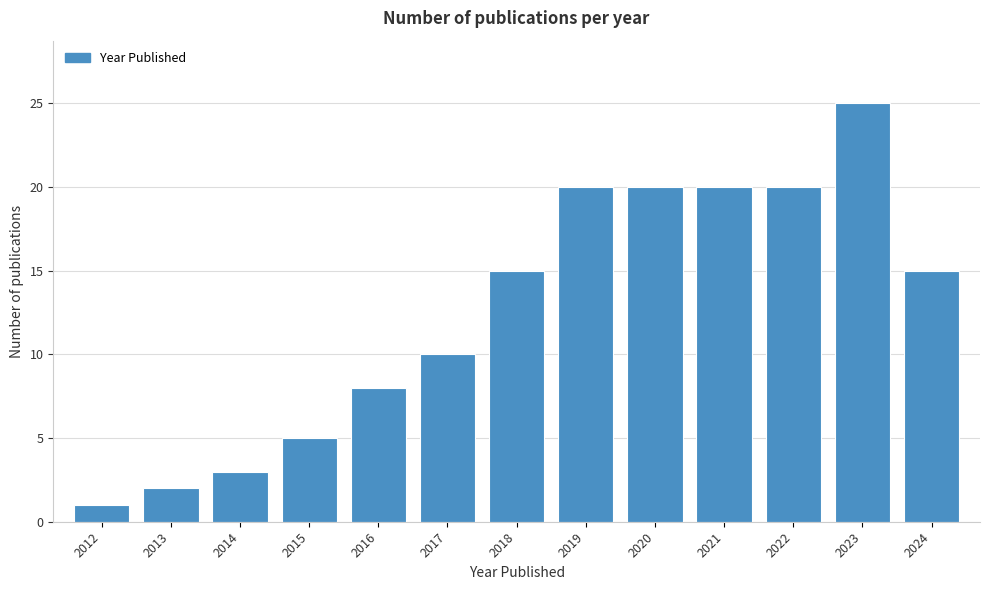

Reading left to right, transcribe all the data shown in this chart.

1	2	3	5	8	10	15	20	20	20	20	25	15